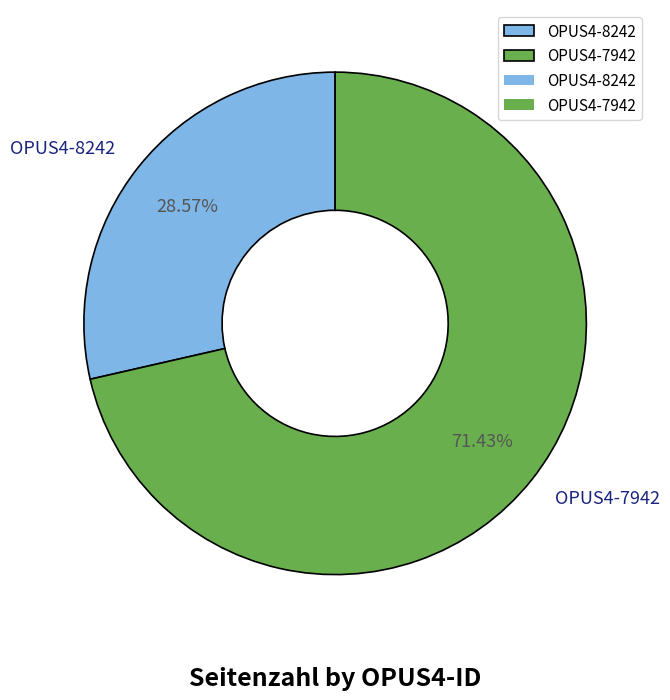

How many slices are in this pie chart?

2